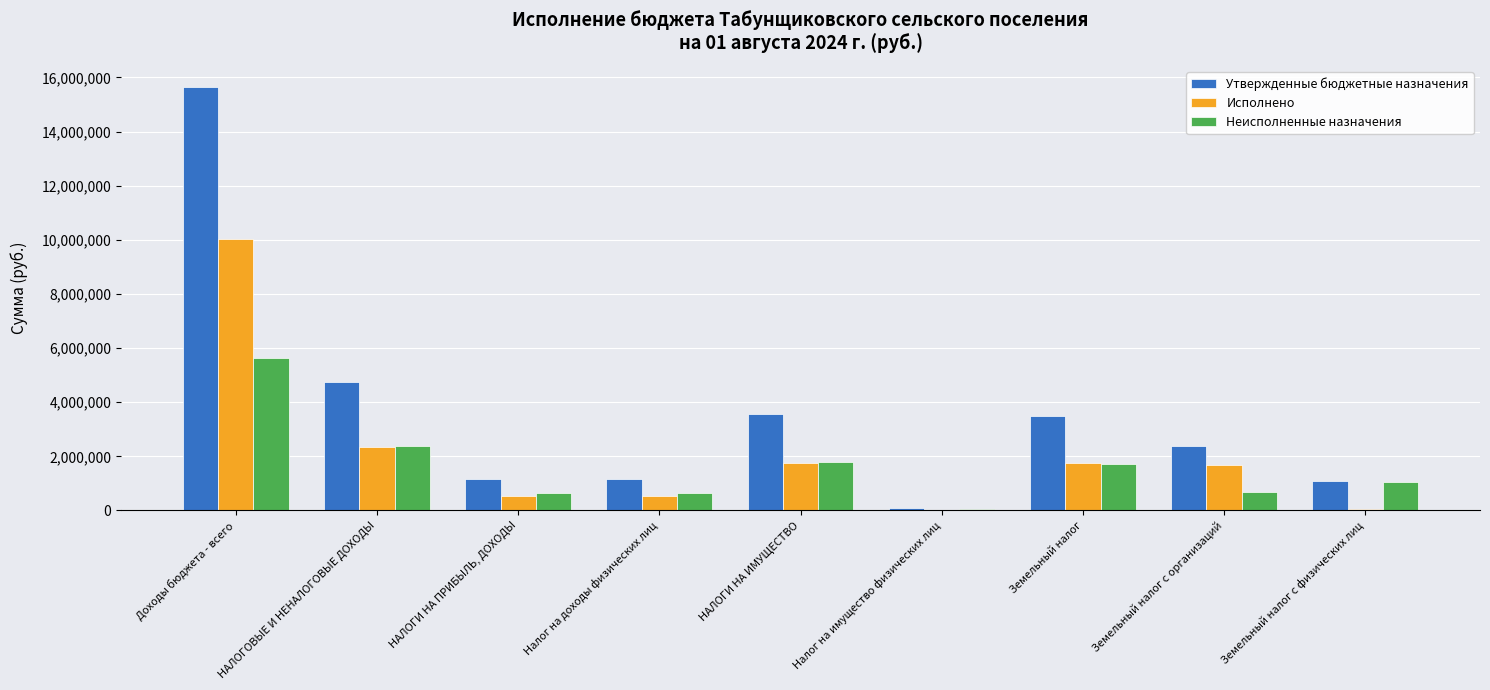

Which series changed the most between НАЛОГИ НА ПРИБЫЛЬ, ДОХОДЫ and Налог на имущество физических лиц?

Утвержденные бюджетные назначения